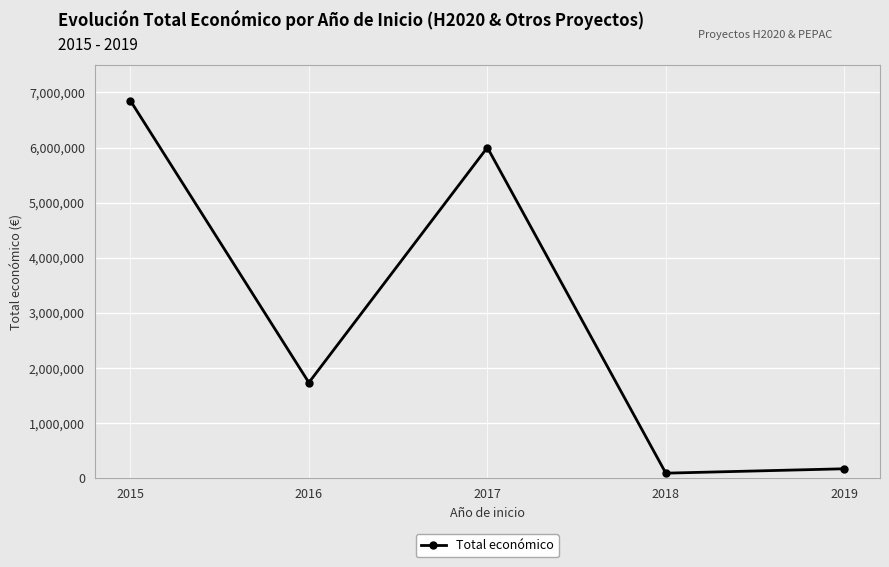

Where does the data first go above 1734237?

2015